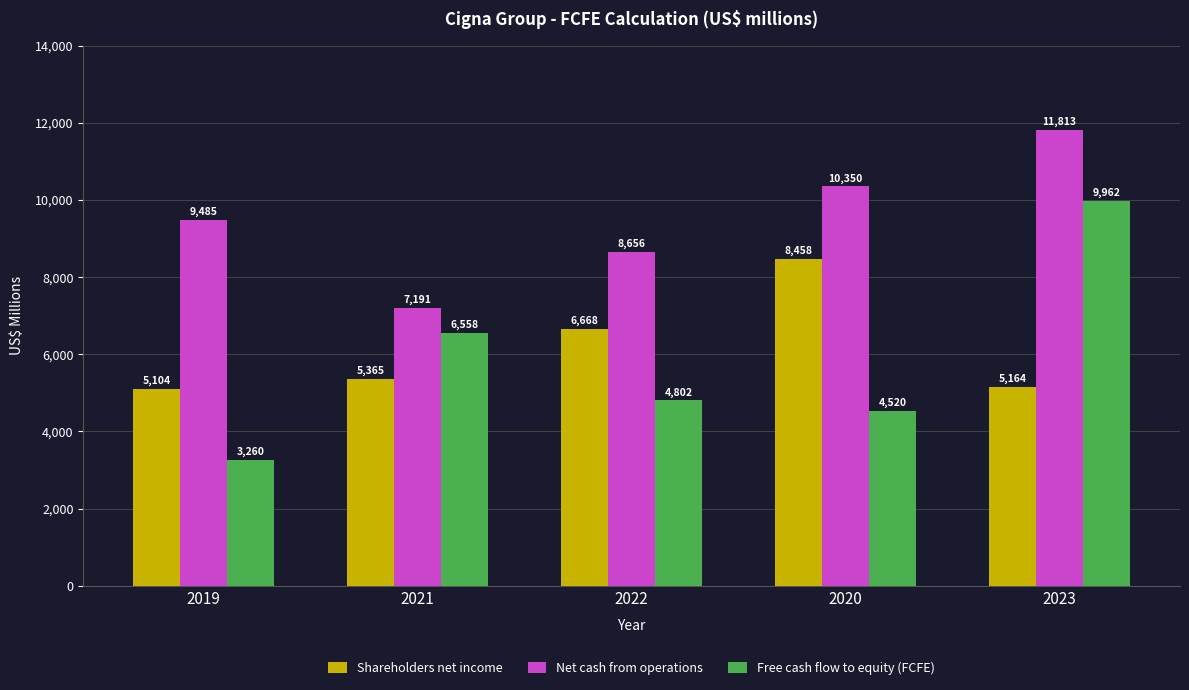

Reading right to left, transcribe all the data shown in this chart.

Shareholders net income: 2023=5164	2020=8458	2022=6668	2021=5365	2019=5104
Net cash from operations: 2023=11813	2020=10350	2022=8656	2021=7191	2019=9485
Free cash flow to equity (FCFE): 2023=9962	2020=4520	2022=4802	2021=6558	2019=3260